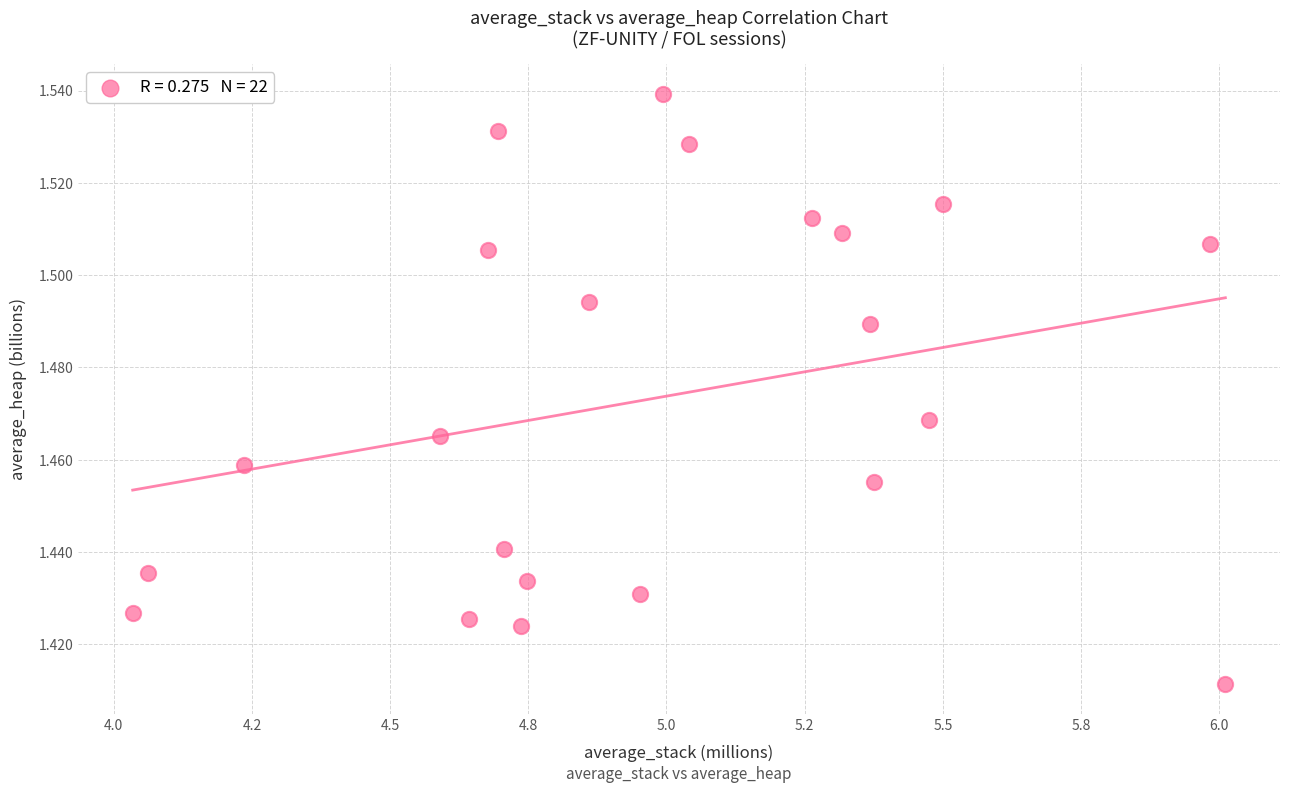

What is the range of X values (max minus min)?

2.0